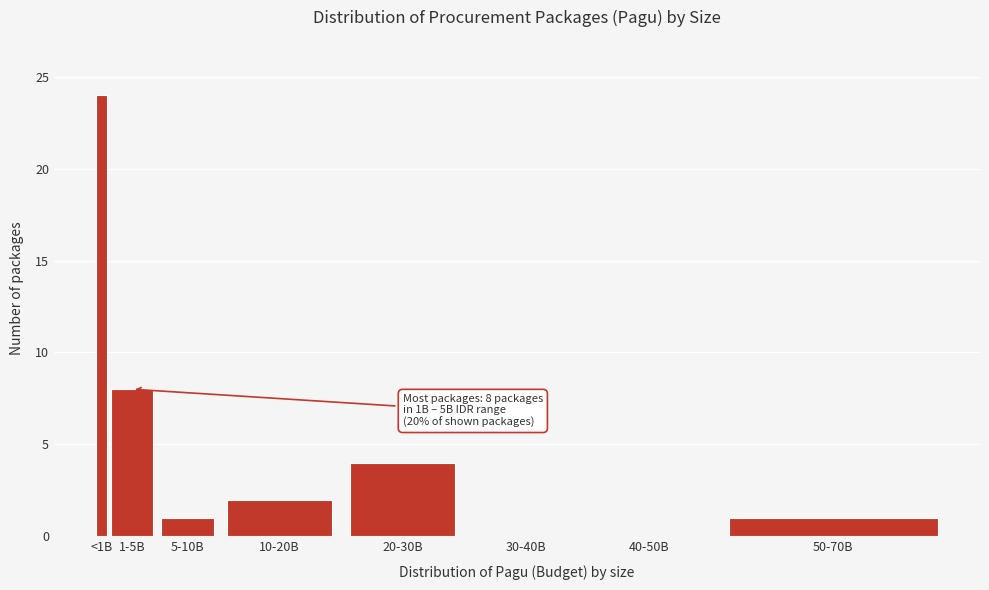

Reading left to right, extract all data points from this chart.

<1B=24	1-5B=8	5-10B=1	10-20B=2	20-30B=4	30-40B=0	40-50B=0	50-70B=1